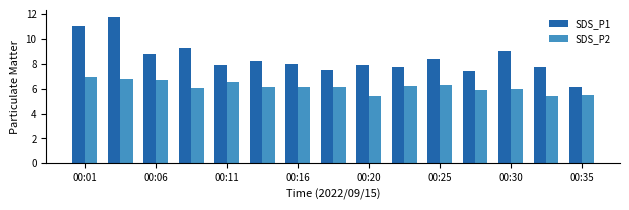

Count the number of data series in this chart.

2